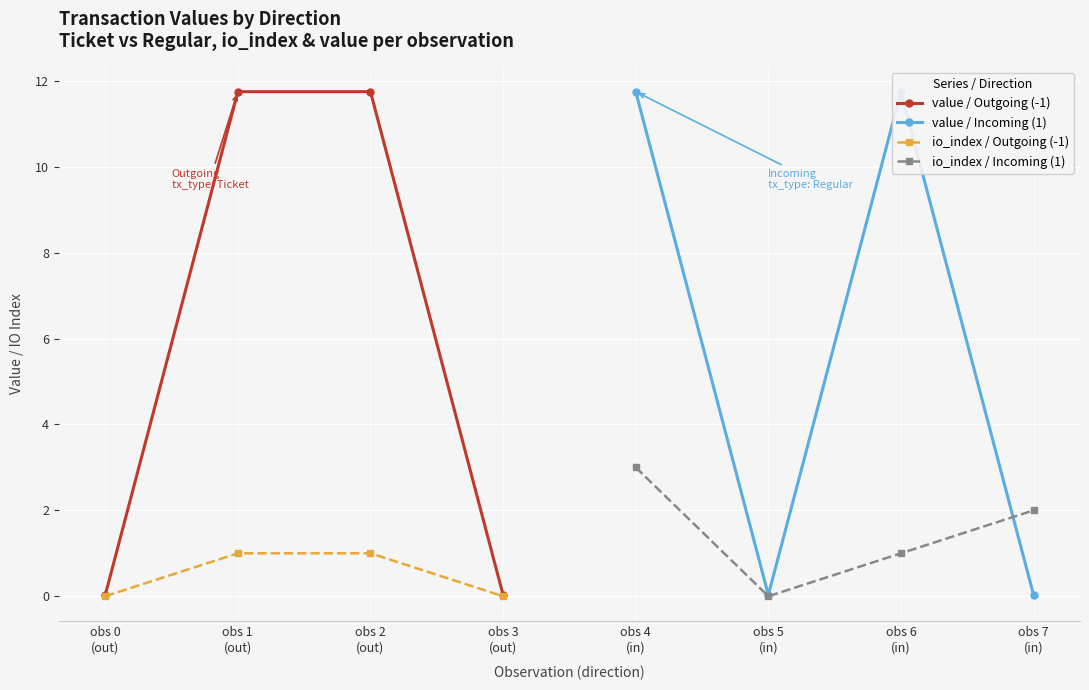

What is the value of the io_index / Outgoing (-1) point at the 3rd from the left?

1.0